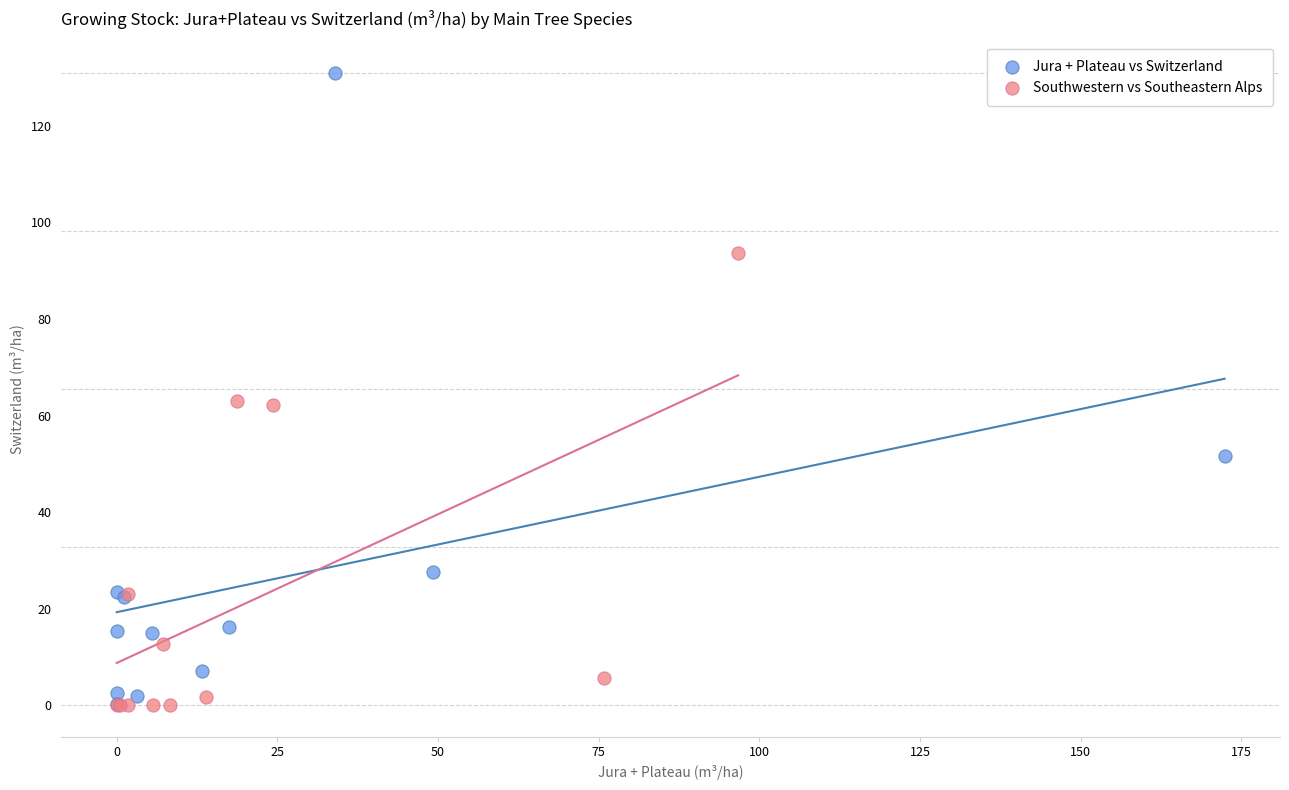

Which series has the largest Y range (max minus min)?

Jura + Plateau vs Switzerland